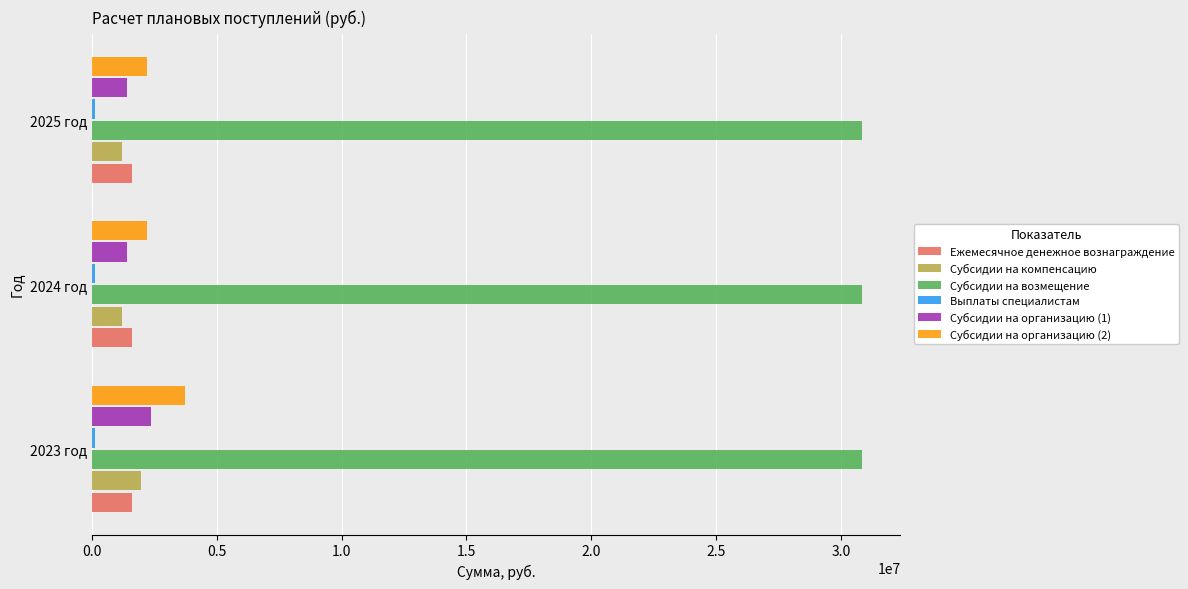

Which series has the largest range (max minus min)?

Субсидии на организацию (2)